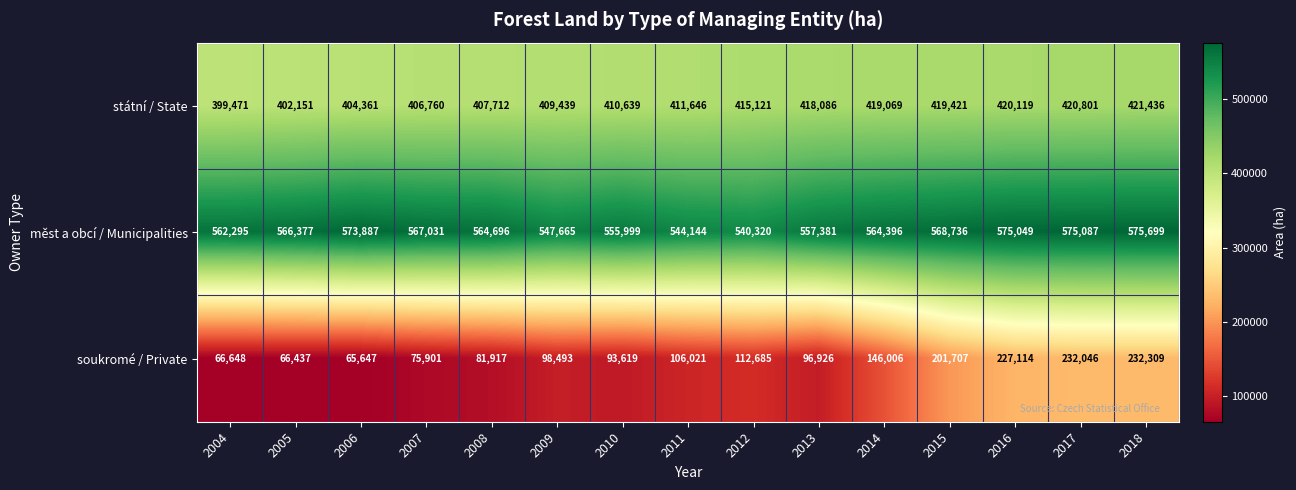

Which series changed the most between 2008 and 2011?

soukromé / Private